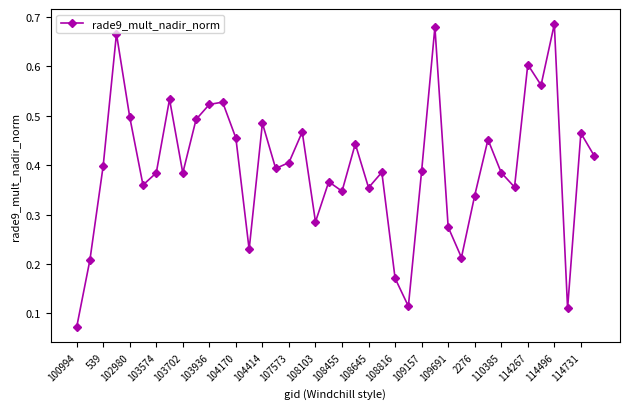

Does the chart have visible grid lines?

No